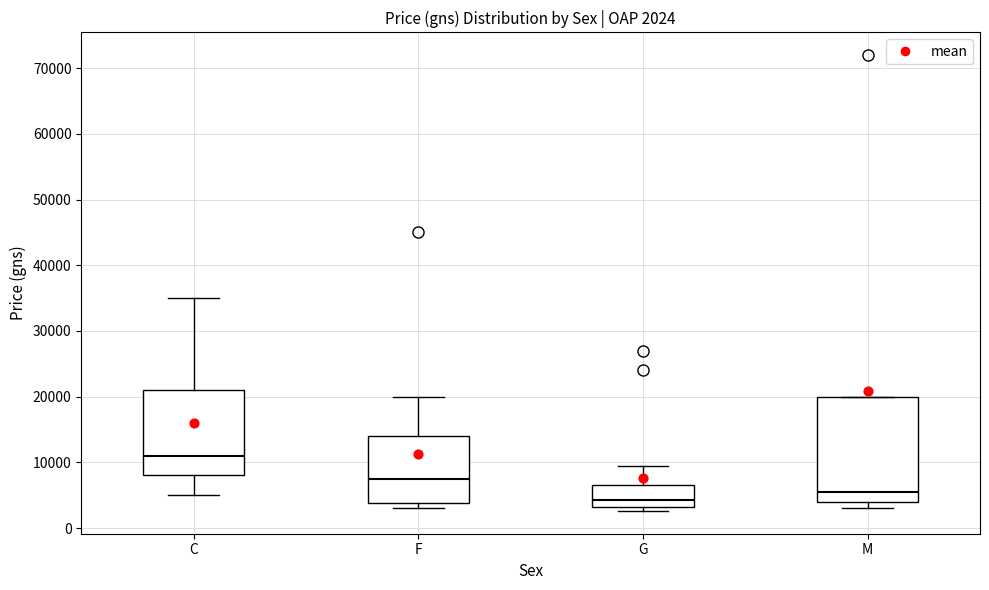

Comparing the boxes themselves (not the whiskers), which one is the tallest?

M